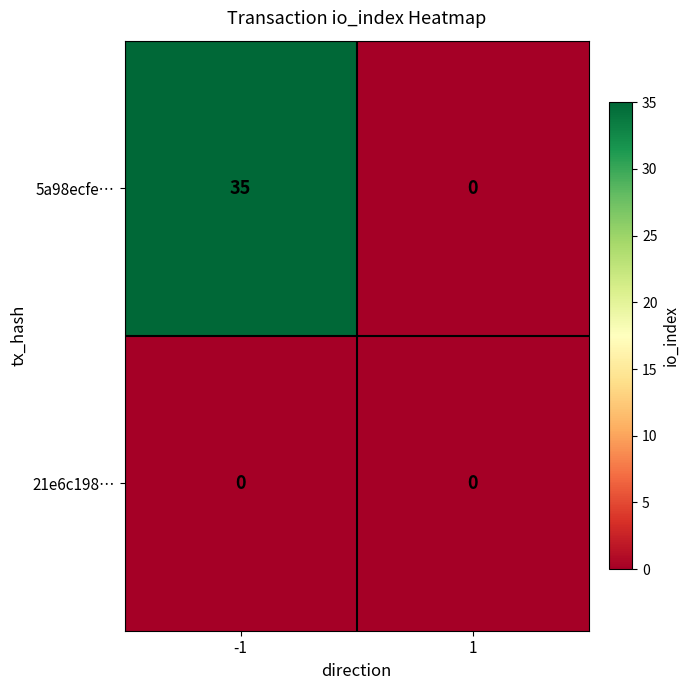

At which category does the chart reach its peak across all series?

-1